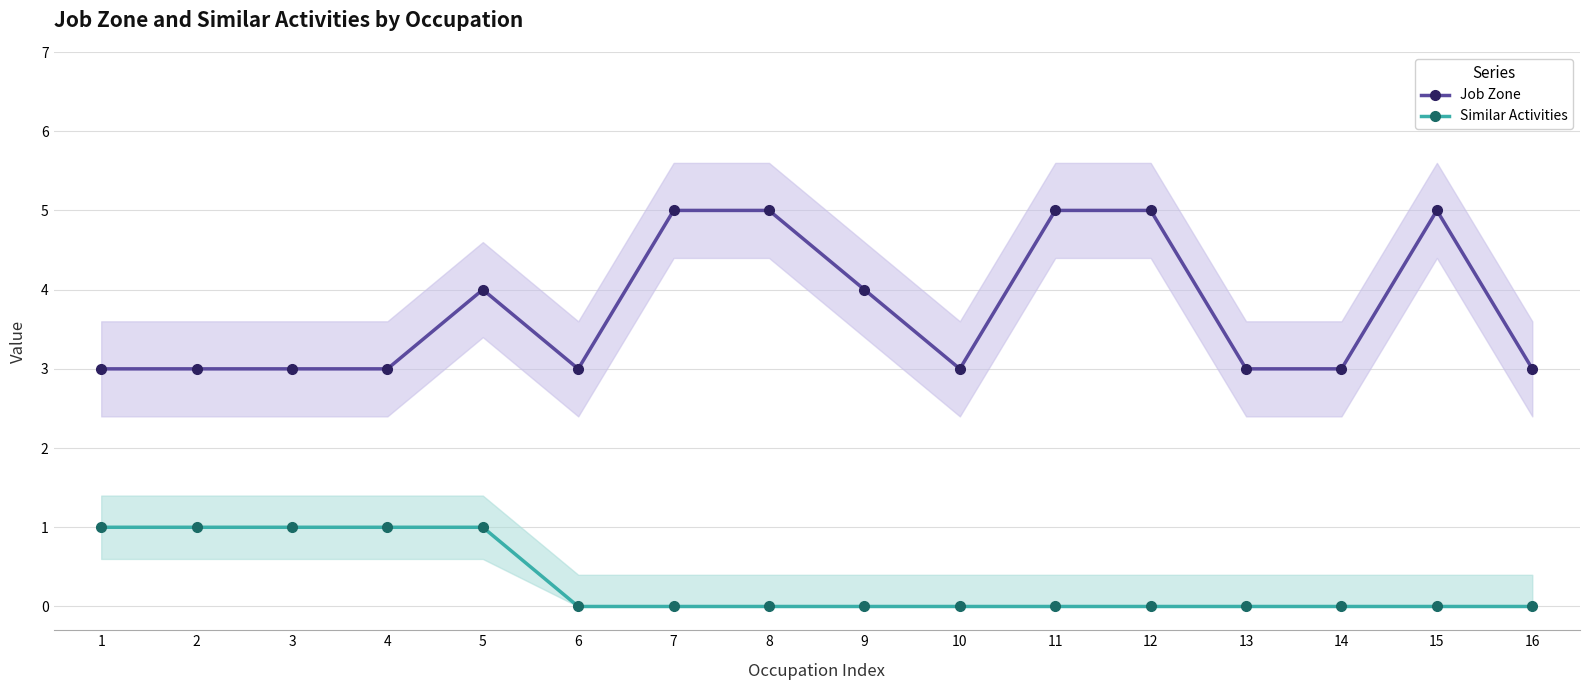

Rank the series by their maximum value, from lowest to highest.

Similar Activities, Job Zone